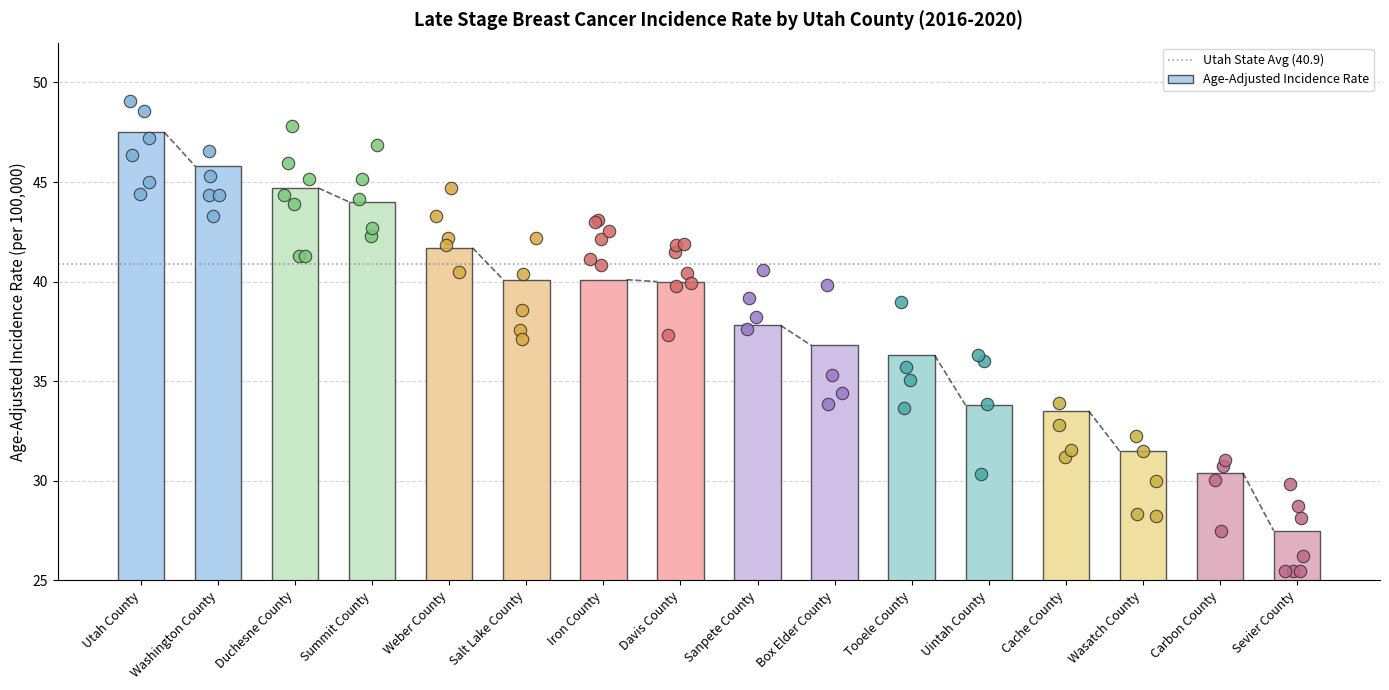

What is the ratio of the value at Sanpete County to the value at Davis County?

0.9